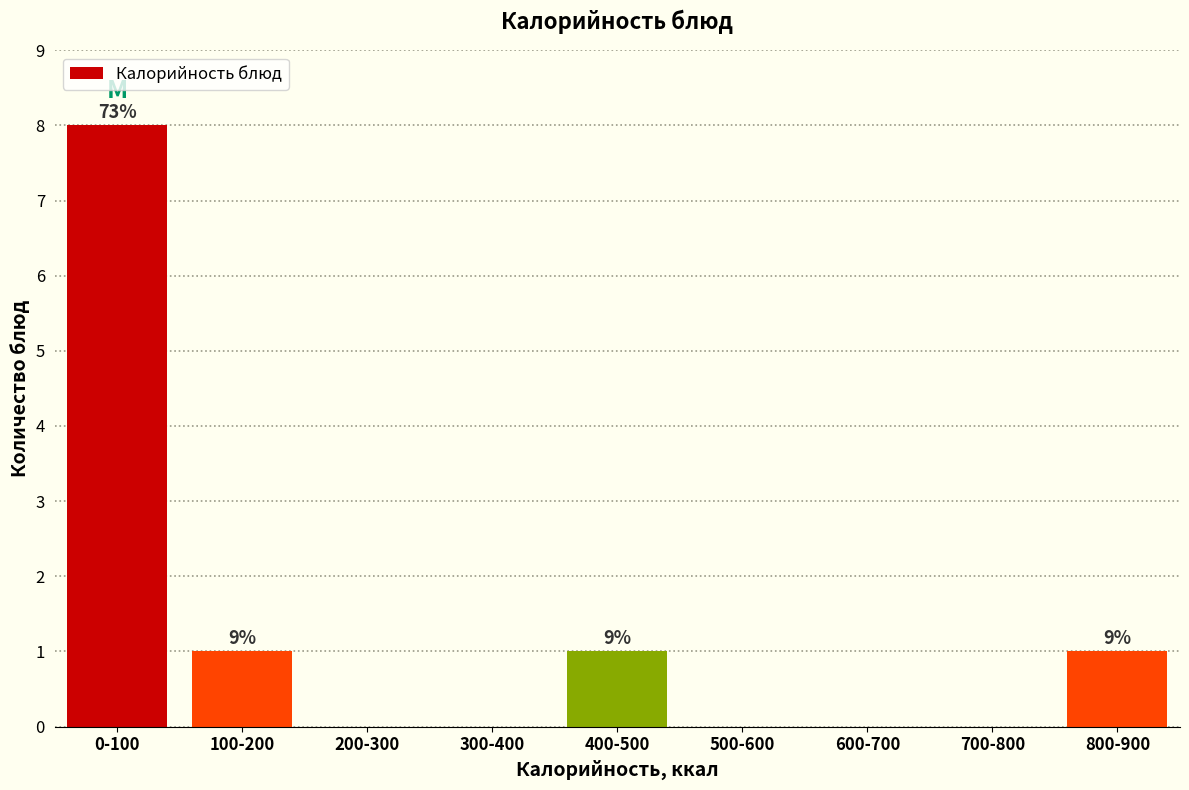

Reading left to right, what are all the values shown in this chart?

0-100=8	100-200=1	200-300=0	300-400=0	400-500=1	500-600=0	600-700=0	700-800=0	800-900=1